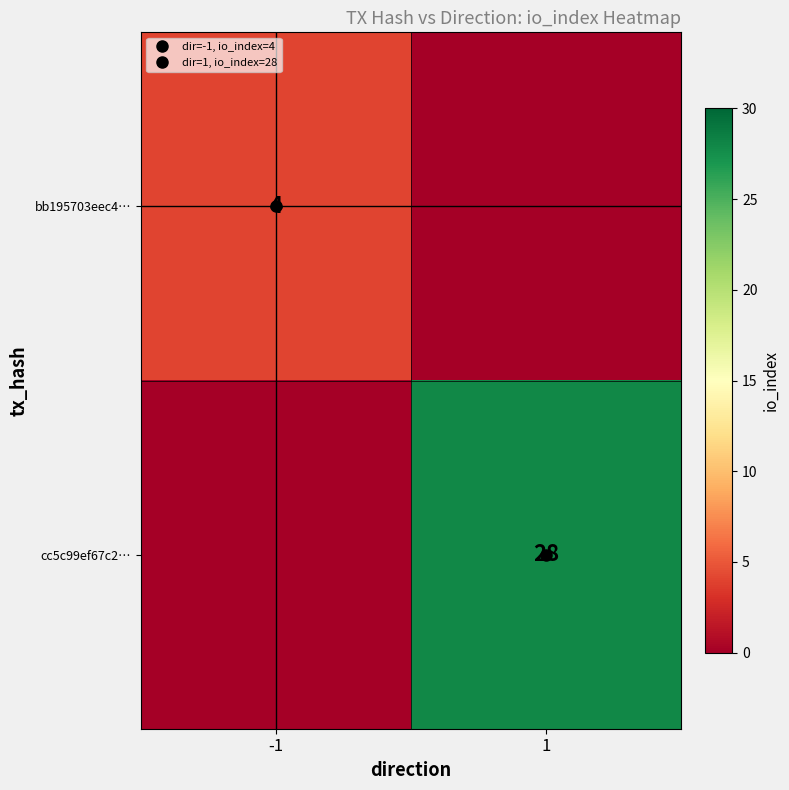

Is it true that cc5c99ef67c2… equals 43 at 1?

False